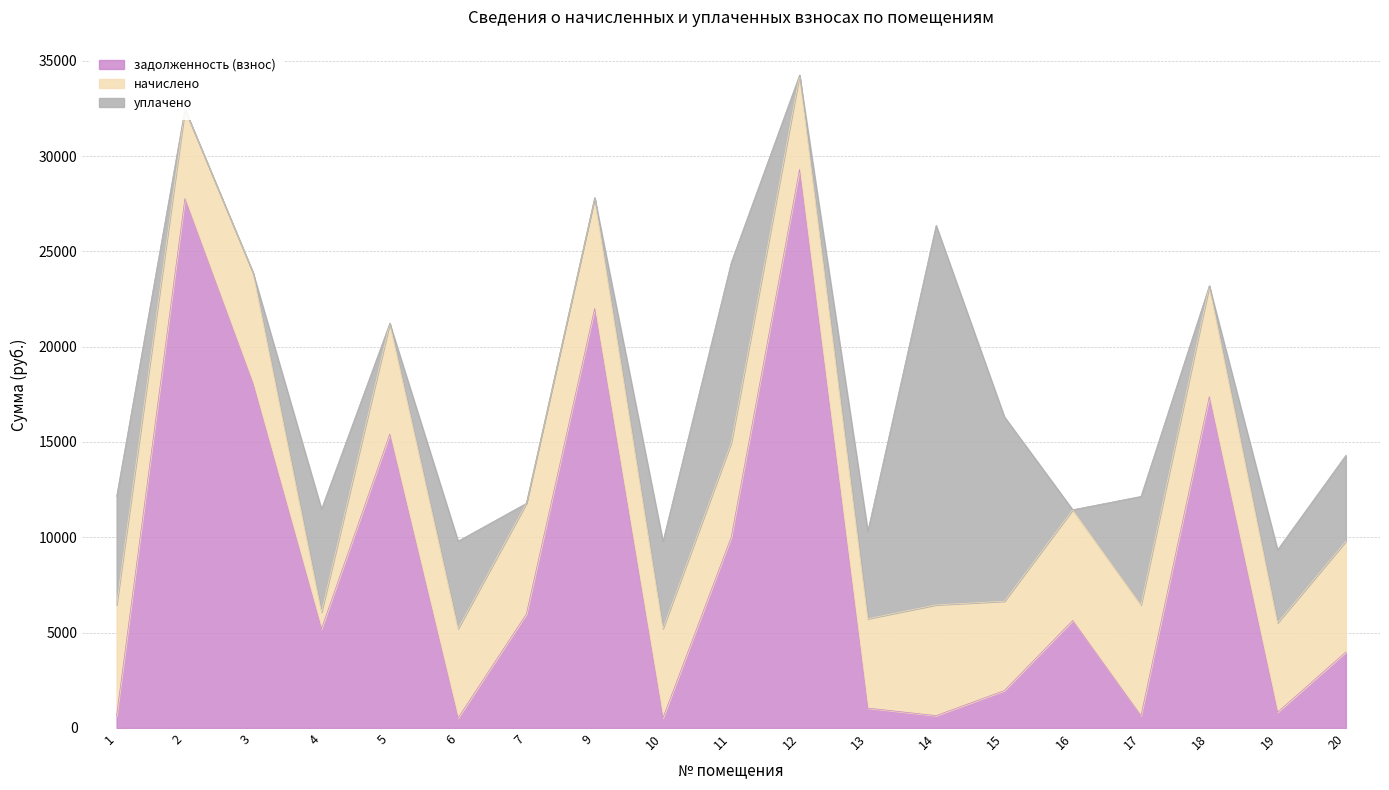

What is the highest value of the задолженность (взнос) series?

29299.2